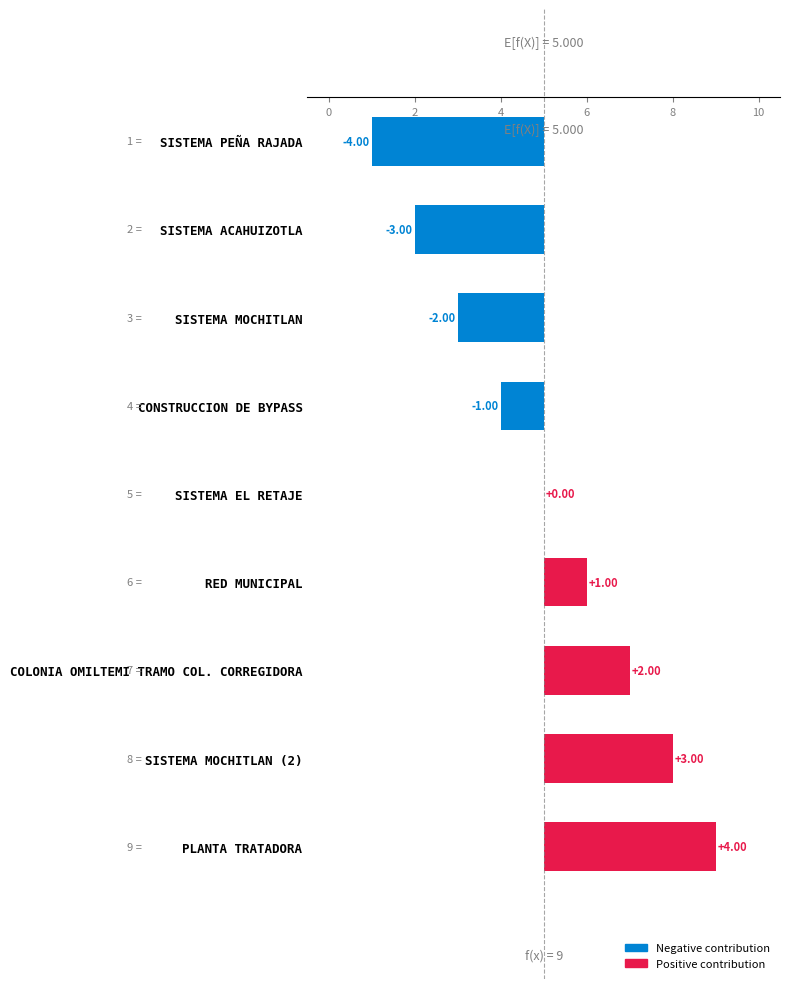

Is it true that the value at RED MUNICIPAL is 1?

False